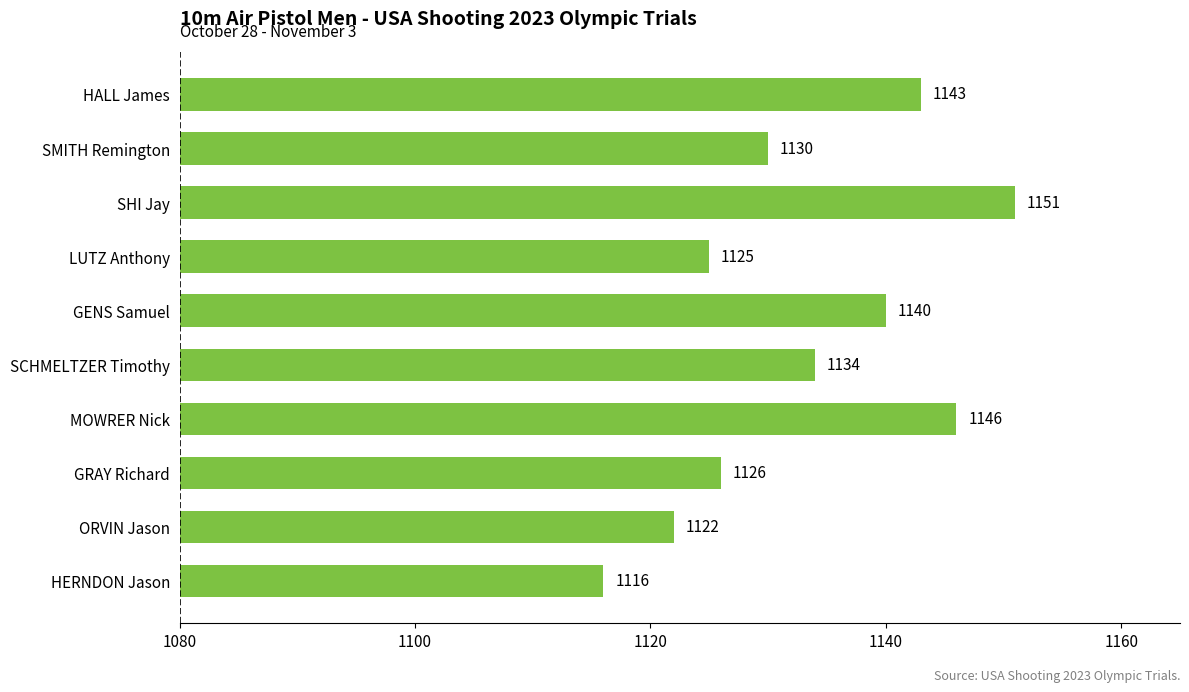

What is the difference between the second highest and minimum values?

30